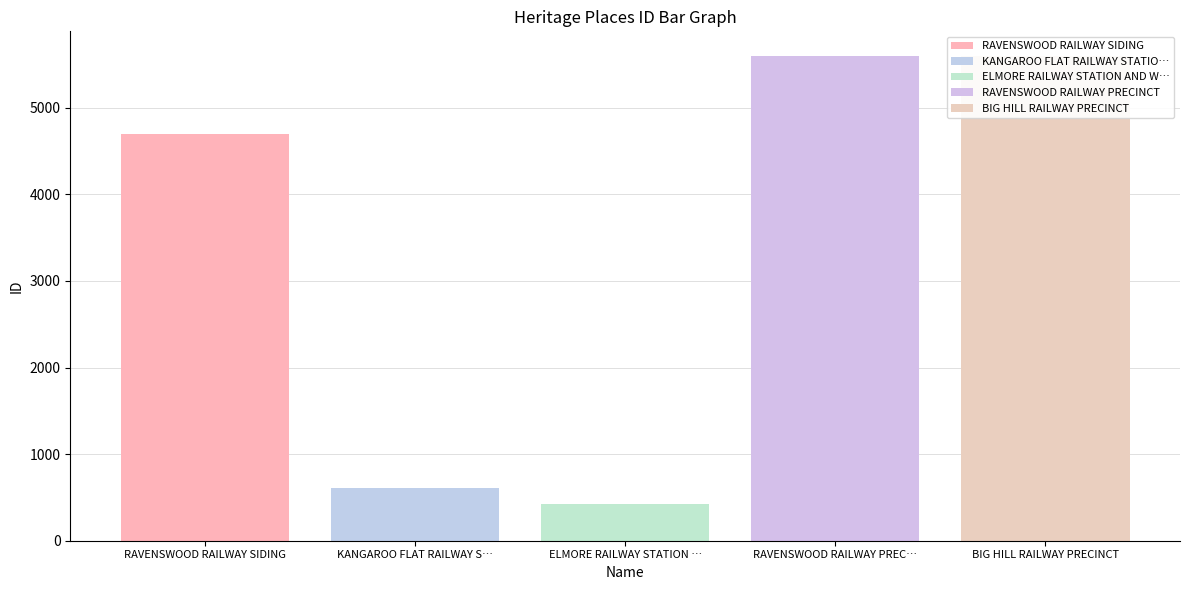

What is the change in value from KANGAROO FLAT RAILWAY STATION COMPLEX to BIG HILL RAILWAY PRECINCT?

+4992